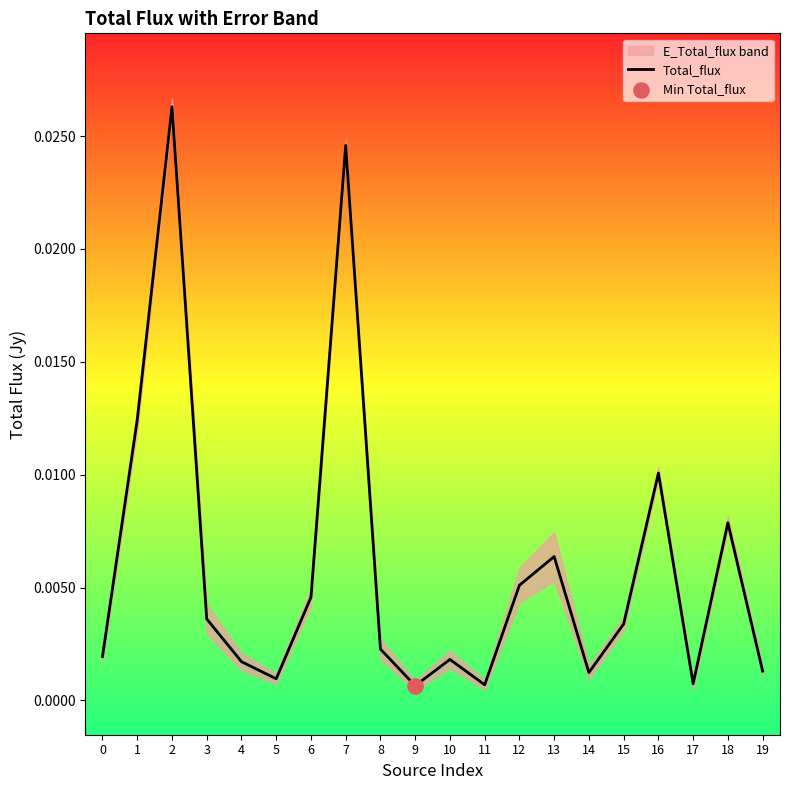

Which has a higher value, 3 or 7?

7